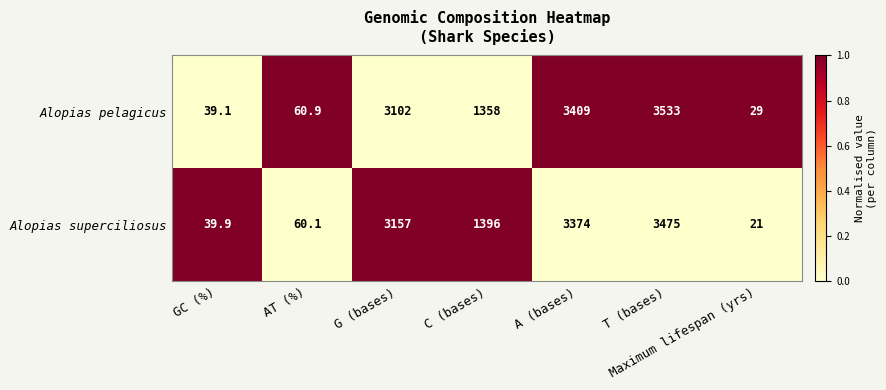

At which label is Alopias superciliosus closest to 1748?

C (bases)